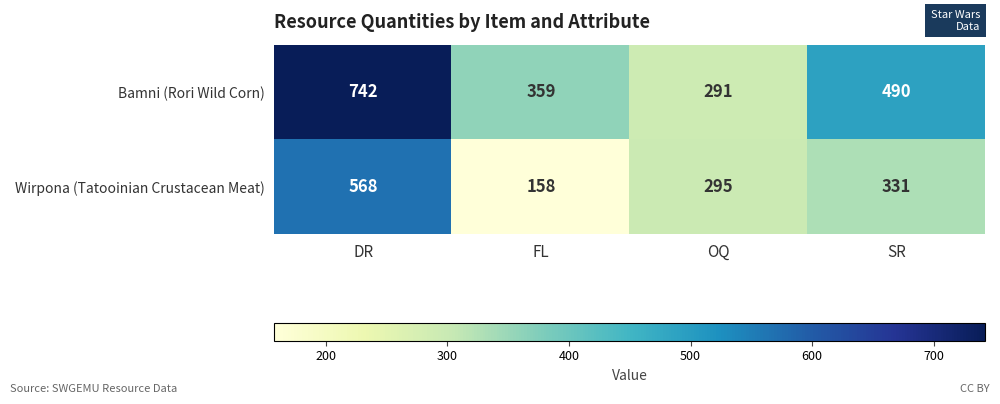

Where does the Wirpona (Tatooinian Crustacean Meat) series first go above 331?

DR